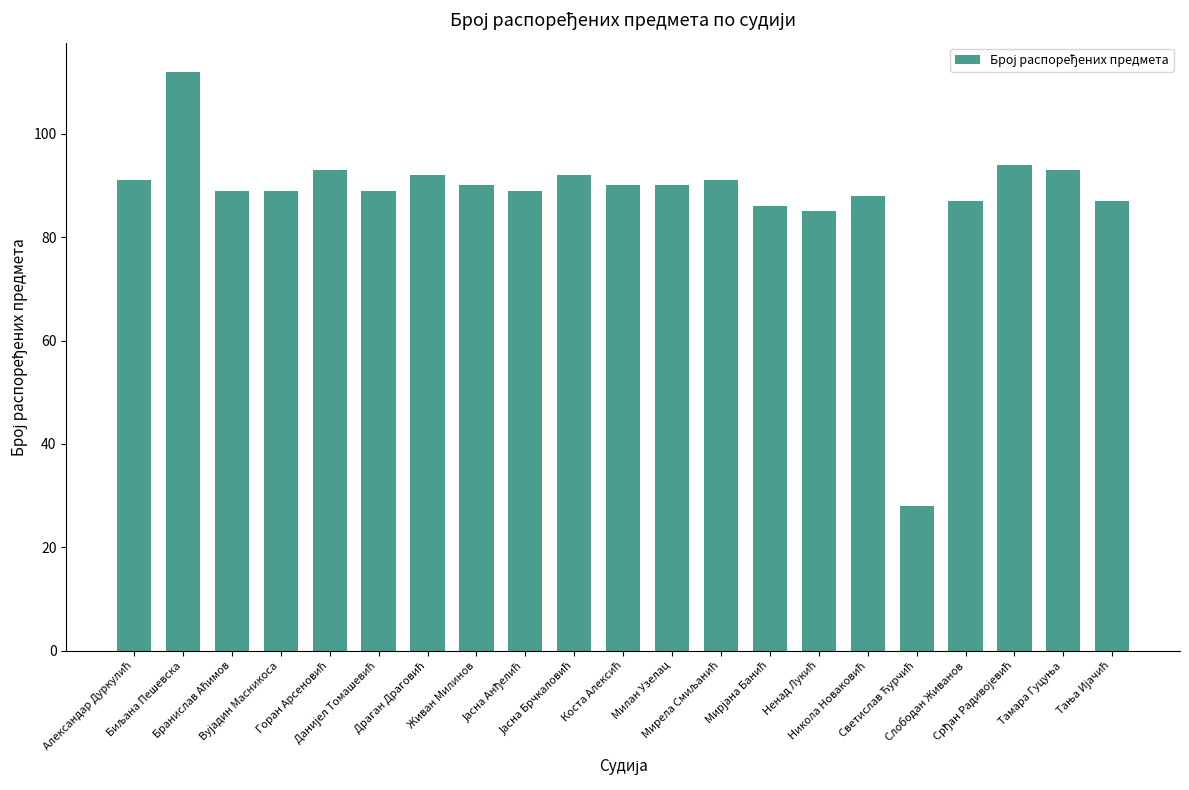

How many series are shown in this chart?

1